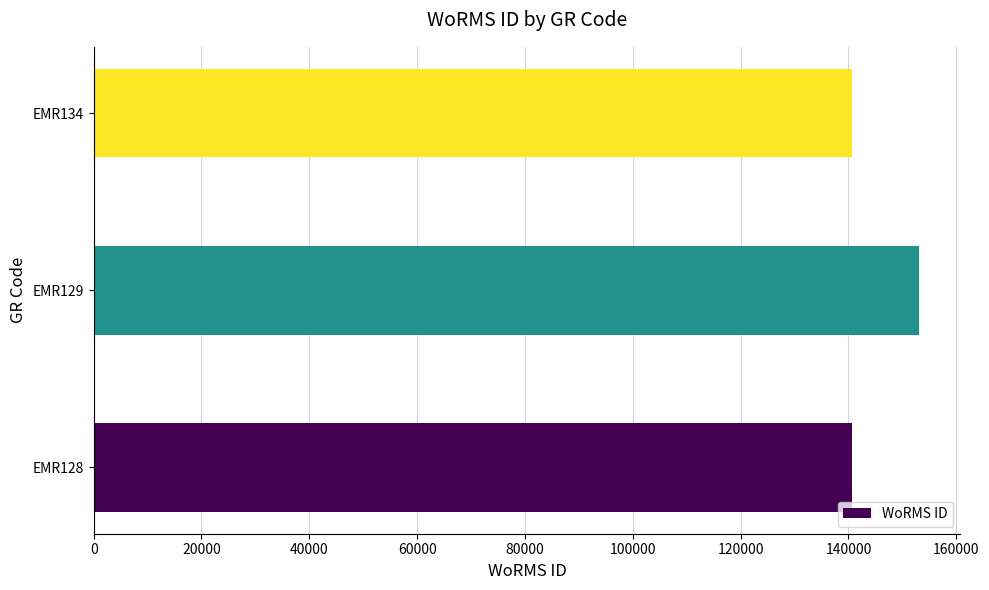

How many bars are there in total?

3